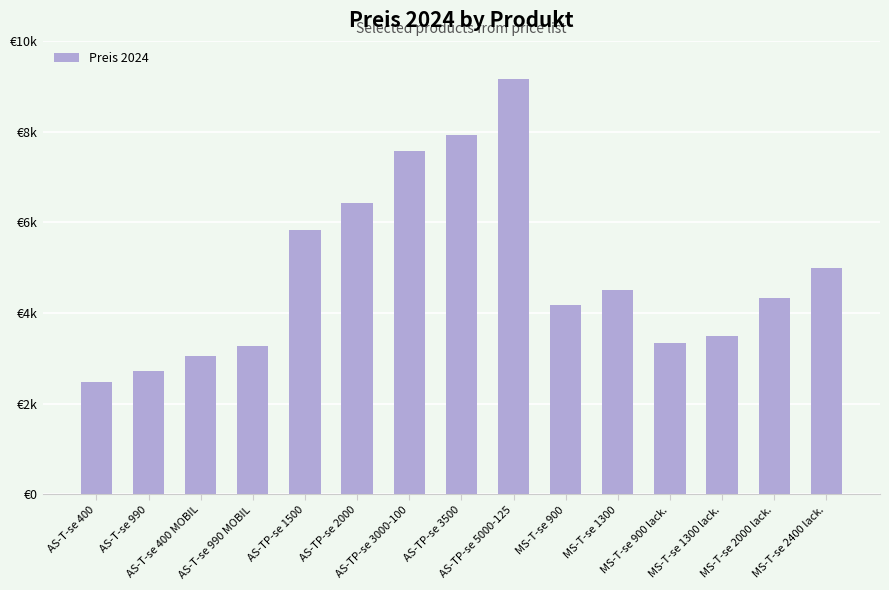

Does the chart contain any negative values?

No